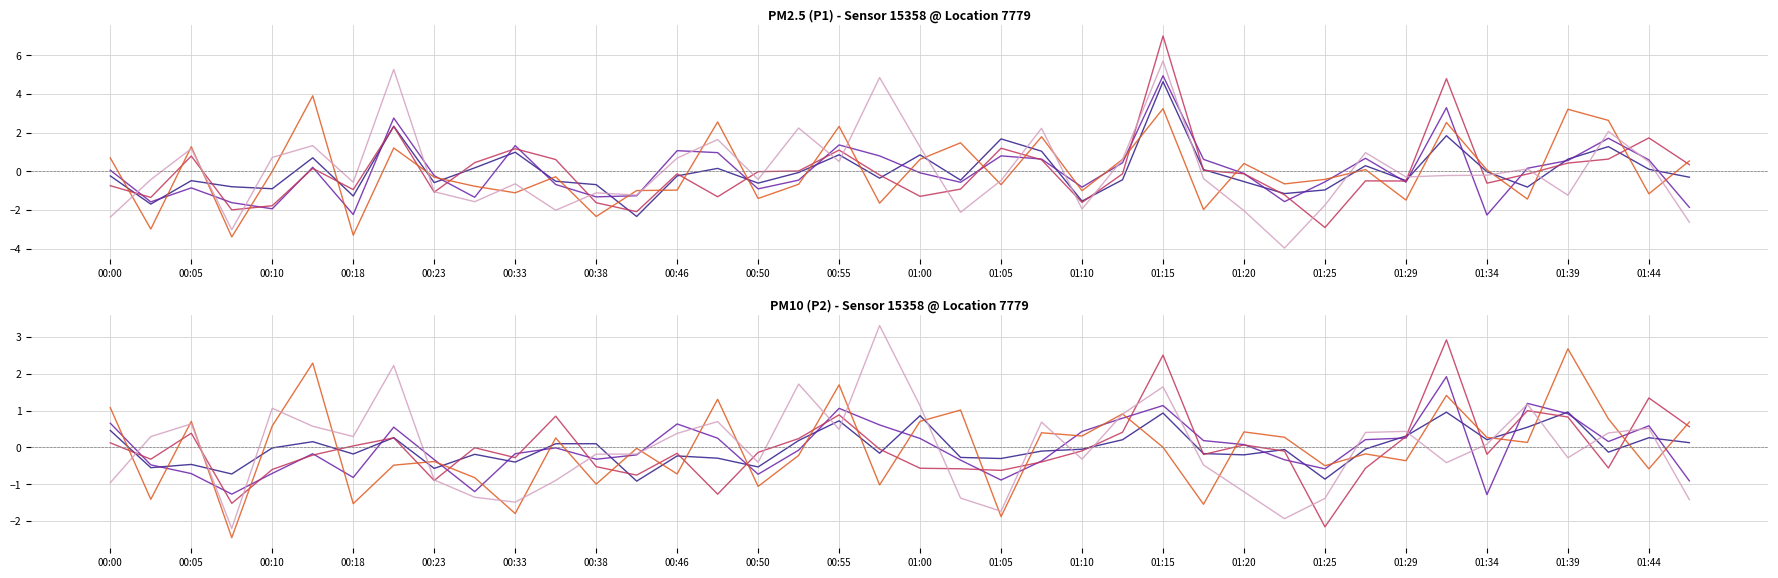

Which series has the widest spread of values?

P1